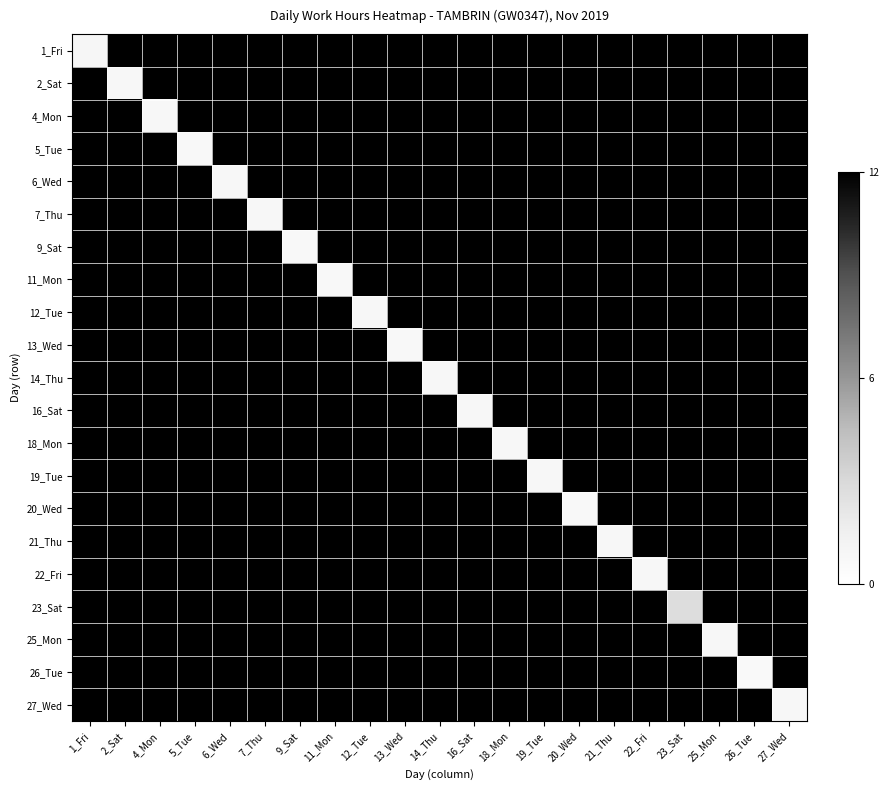

At how many categories does at least one series exceed 0?

21